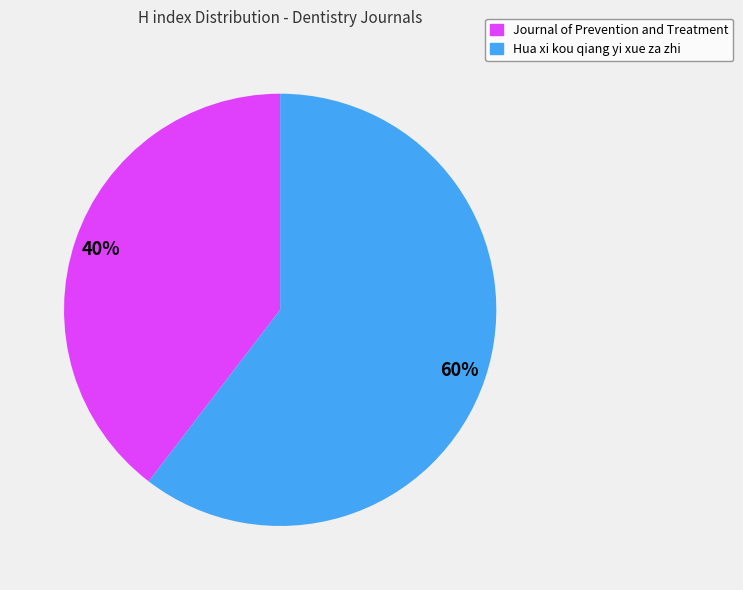

How many segments does this pie chart have?

2